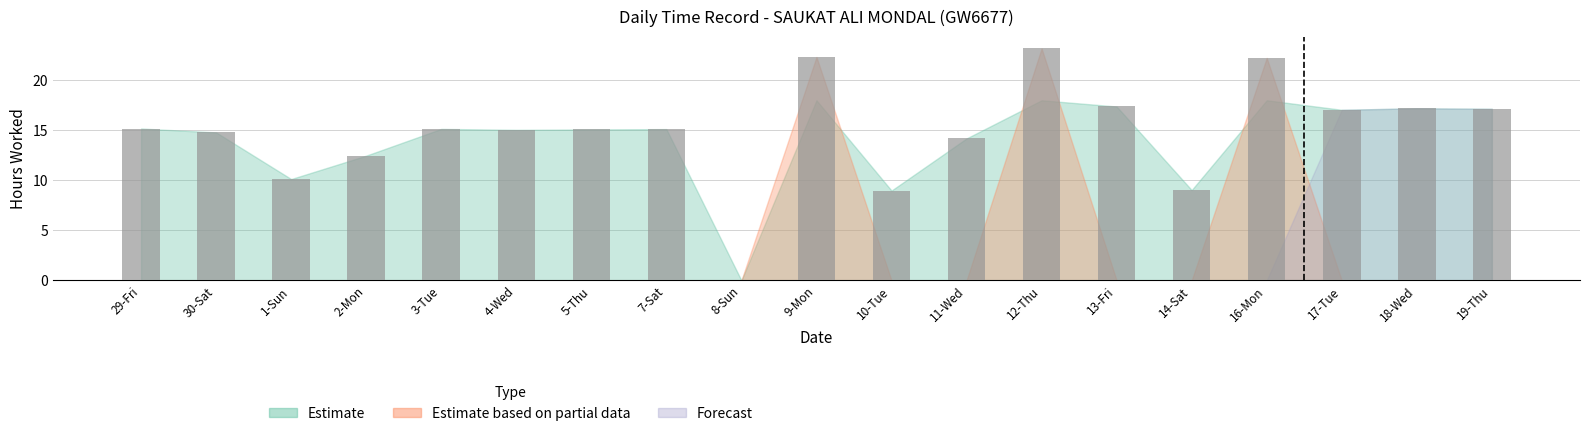

The value at 18-Wed is 17.2. True or false?

True